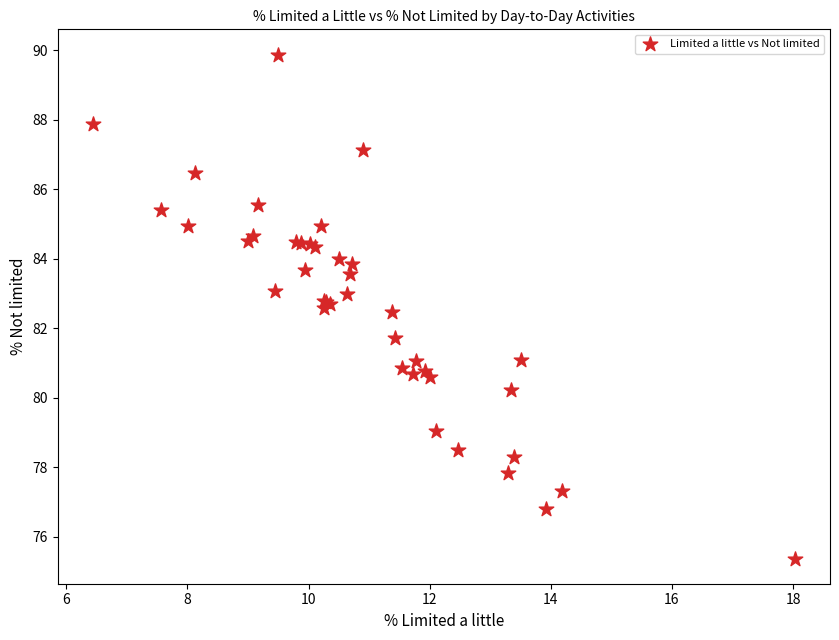

What Y value in the scatter plot is closest to 82?

81.7